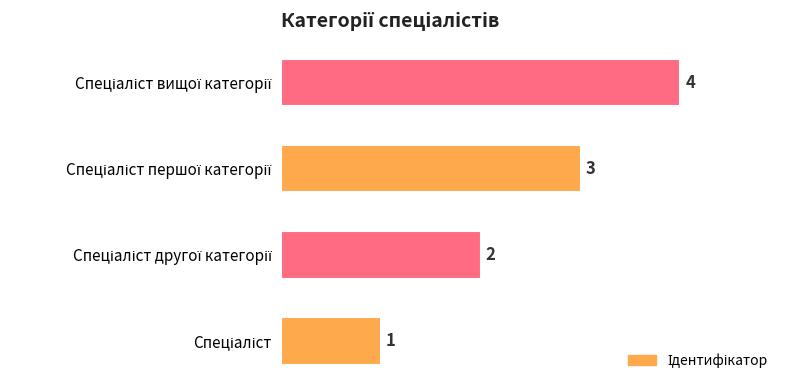

Does the chart contain stacked bars?

No